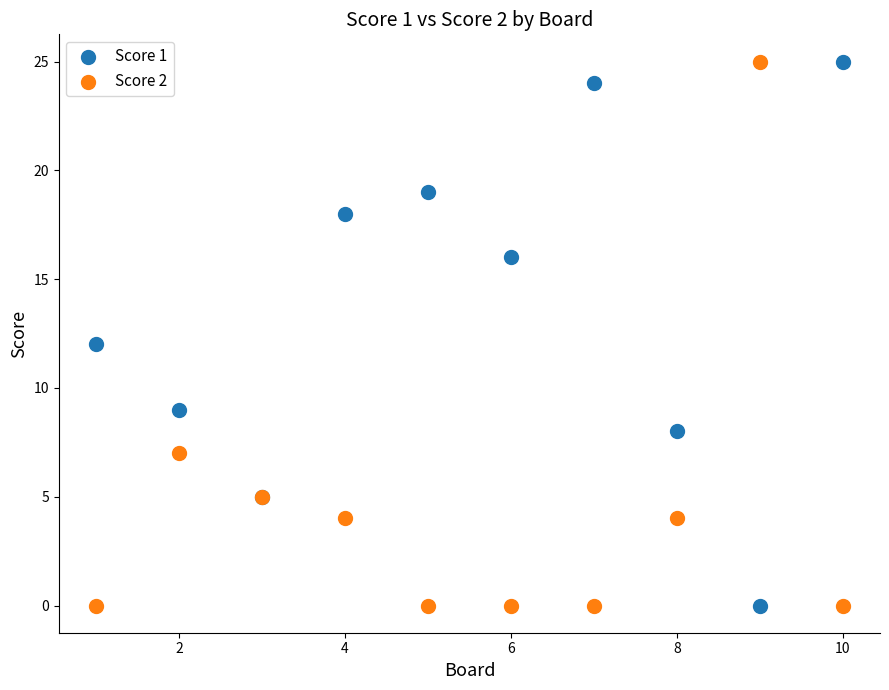

What is the X range (max minus min) for the scatter plot?

9